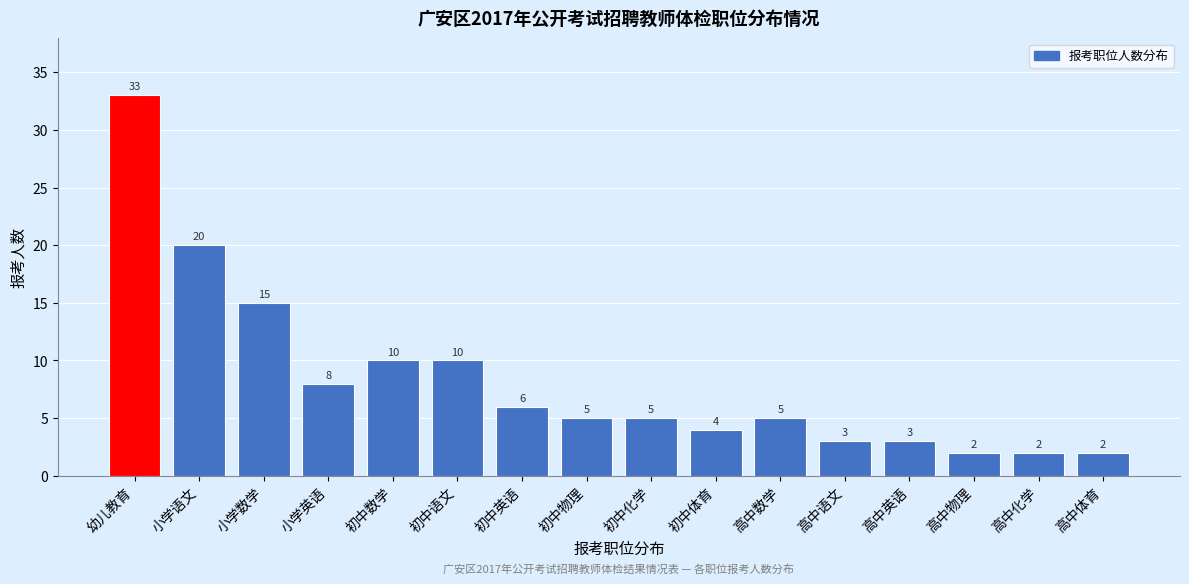

Reading left to right, list all the values displayed in this chart.

33	20	15	8	10	10	6	5	5	4	5	3	3	2	2	2